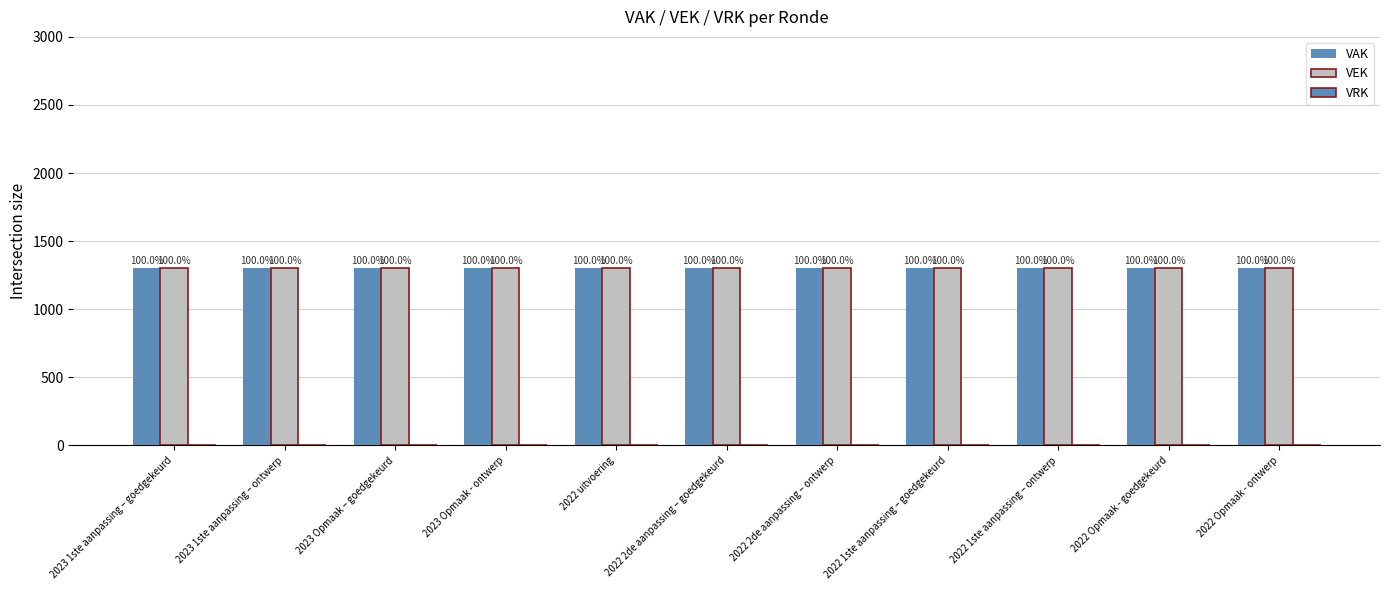

Which series has the largest range (max minus min)?

VAK